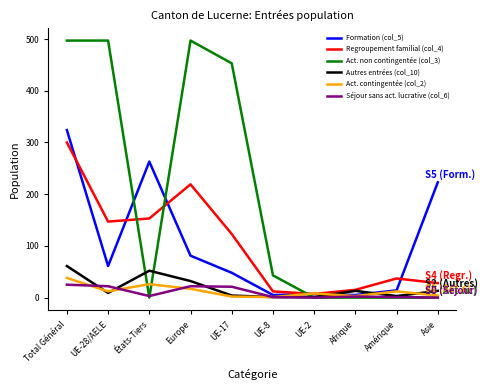

What is the sum of the Formation (col_5) values at UE-8 and États-Tiers?

268